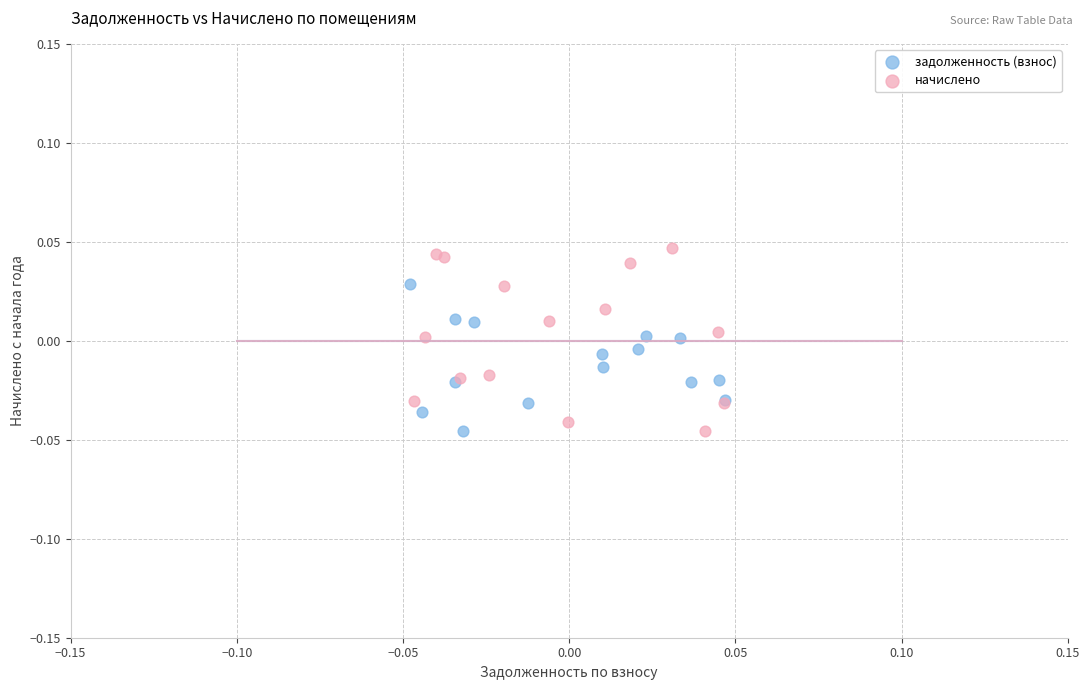

Which series has the widest spread of Y values?

начислено